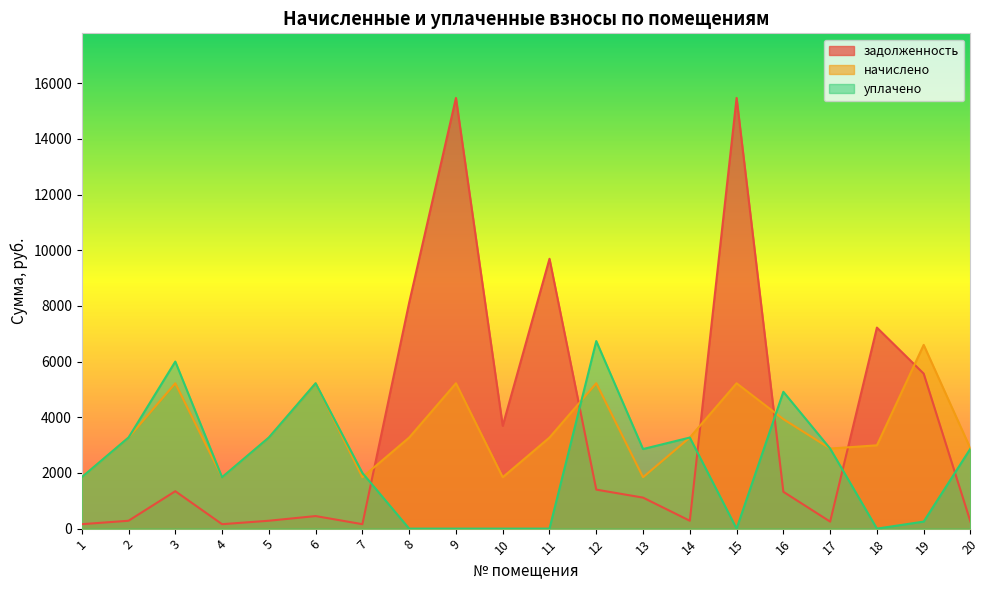

Which category has the highest value in the начислено series?

19